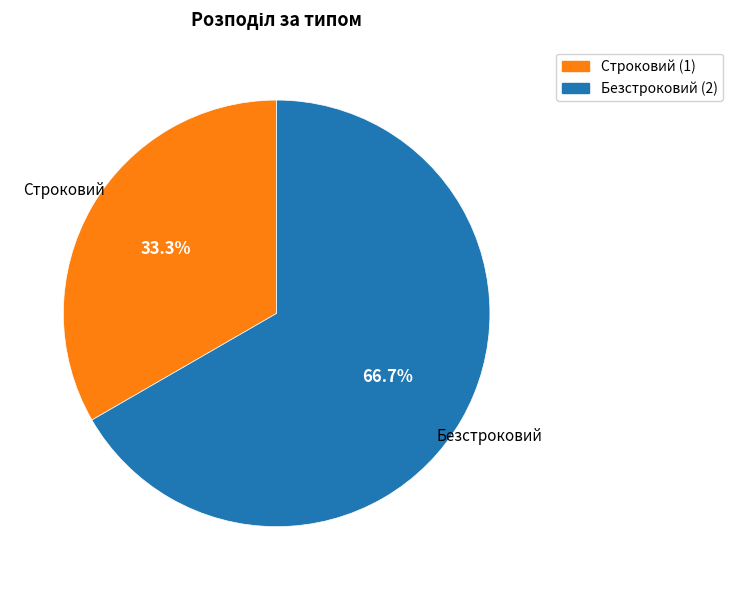

Which has a higher value, Безстроковий or Строковий?

Безстроковий